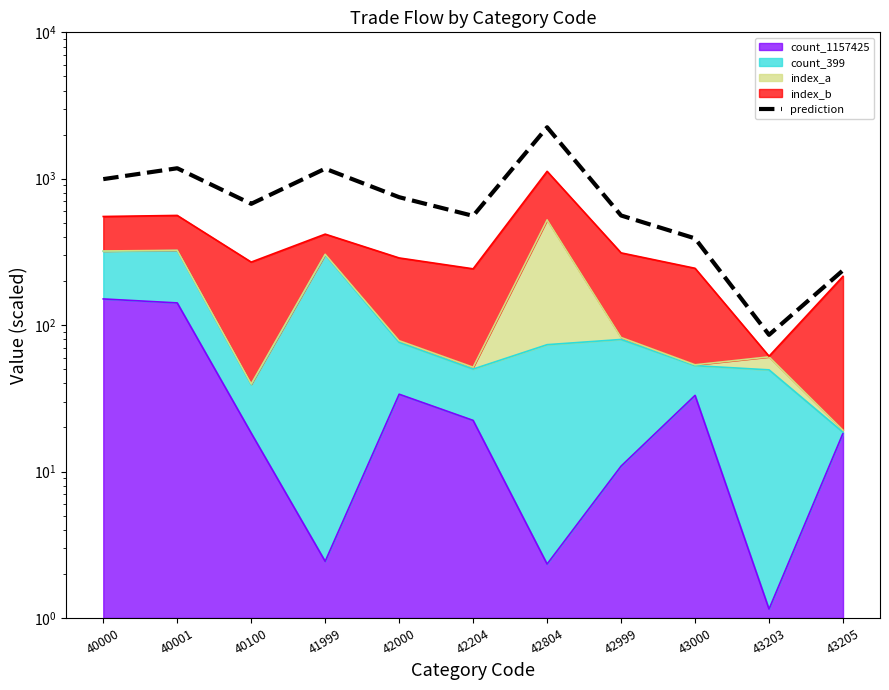

Which category has the highest value across all series?

42804